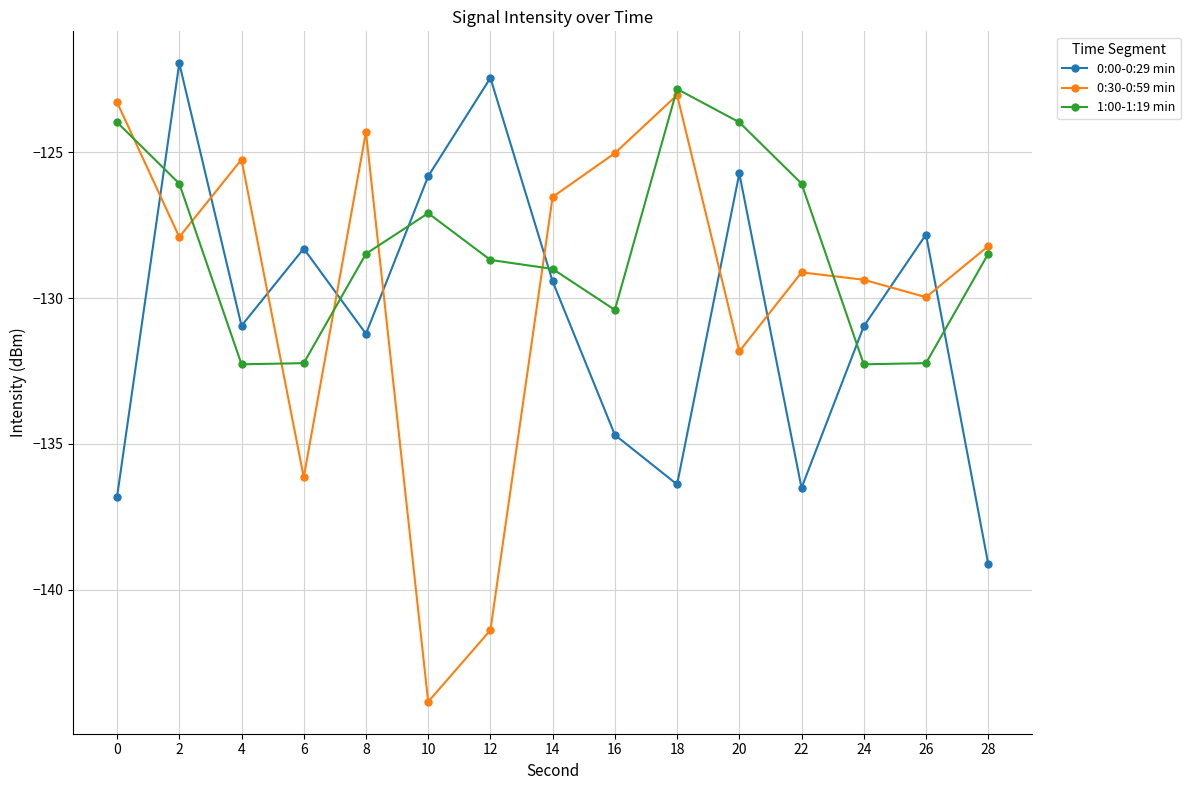

At which label does 0:00-0:29 min reach its peak?

2